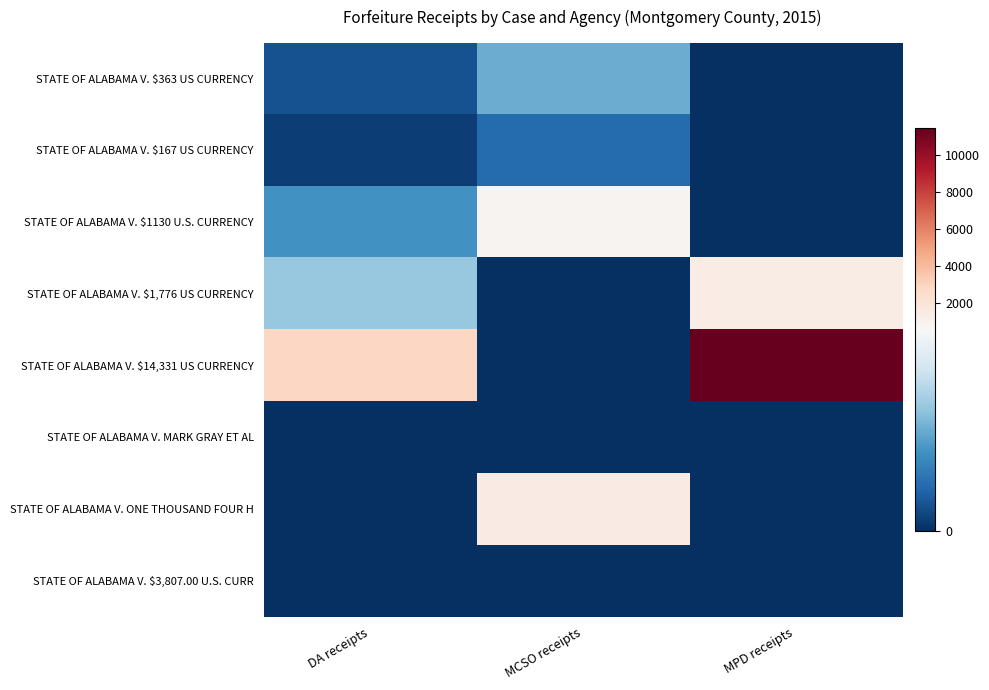

Which category has the highest value across all series?

MPD receipts